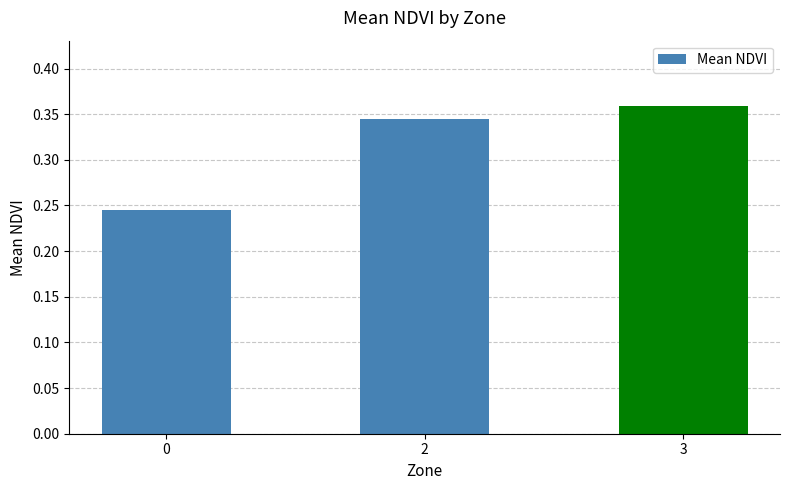

True or false: the data shows 0.6 at 3.

False